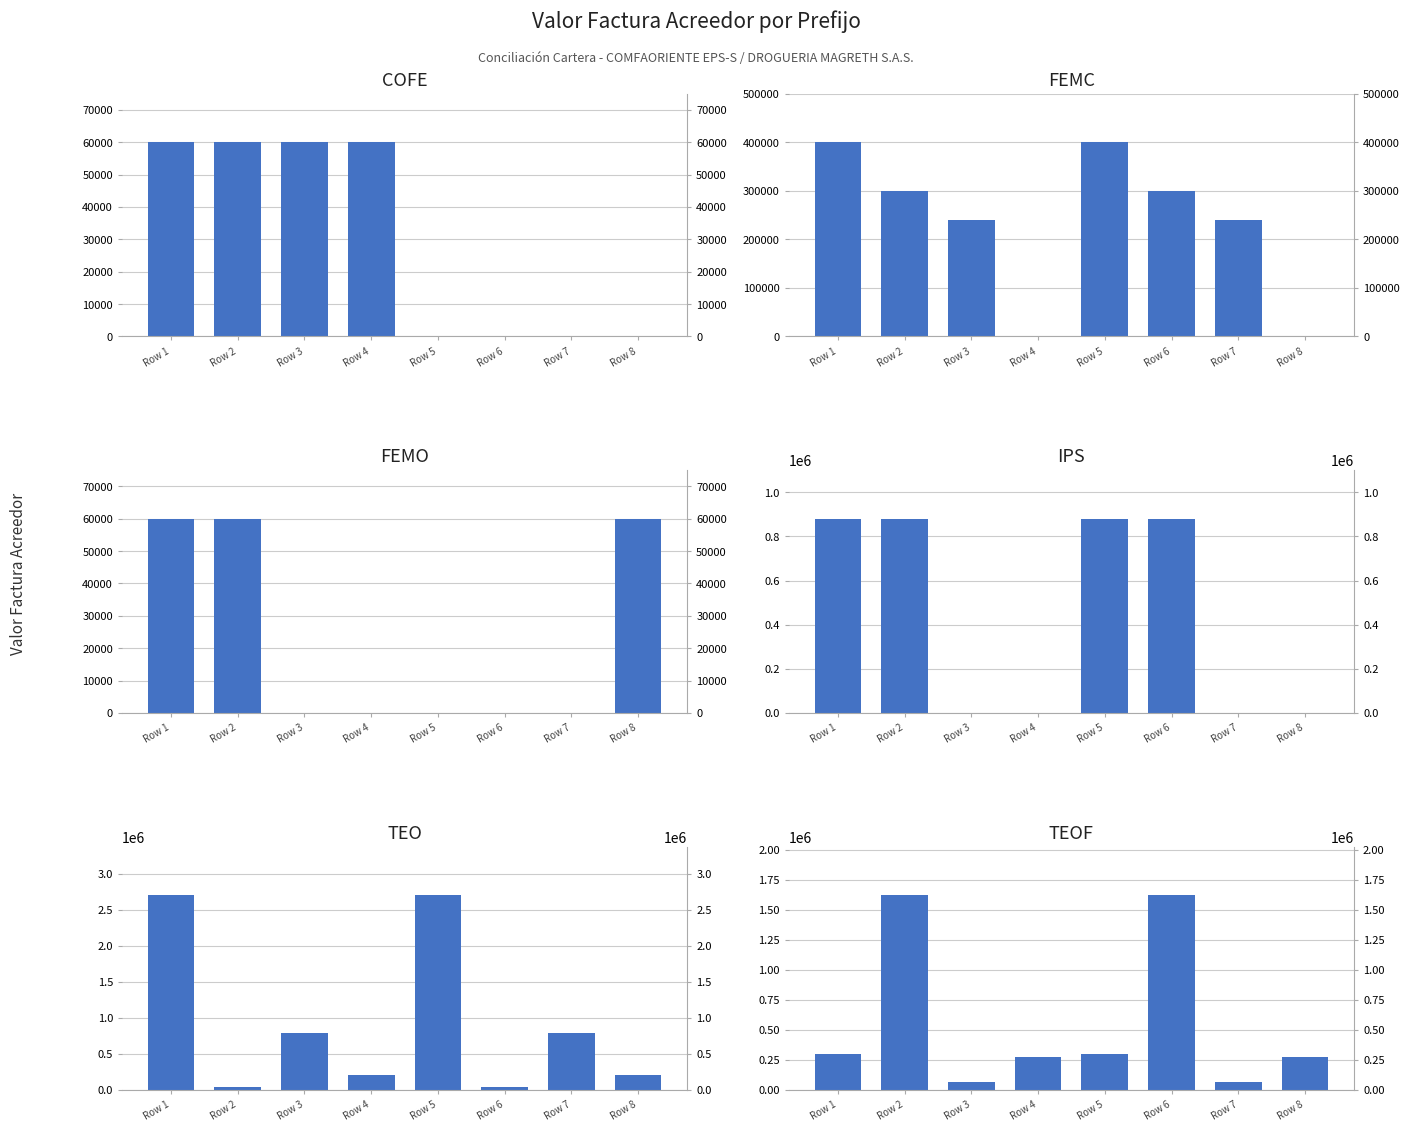

Which label corresponds to the largest value in the chart?

Row 1